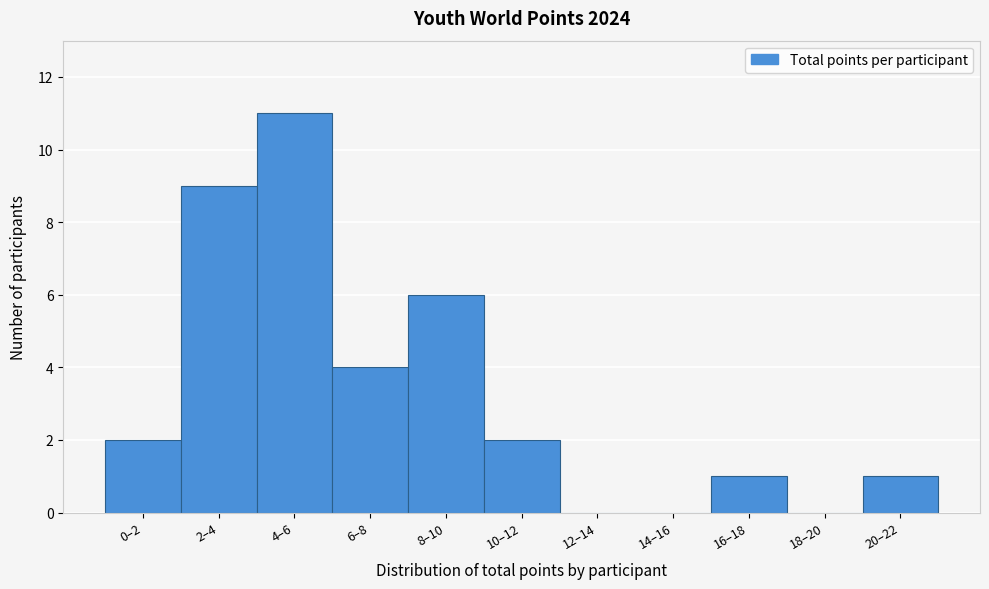

Reading right to left, transcribe all the data shown in this chart.

20–22=1	18–20=0	16–18=1	14–16=0	12–14=0	10–12=2	8–10=6	6–8=4	4–6=11	2–4=9	0–2=2